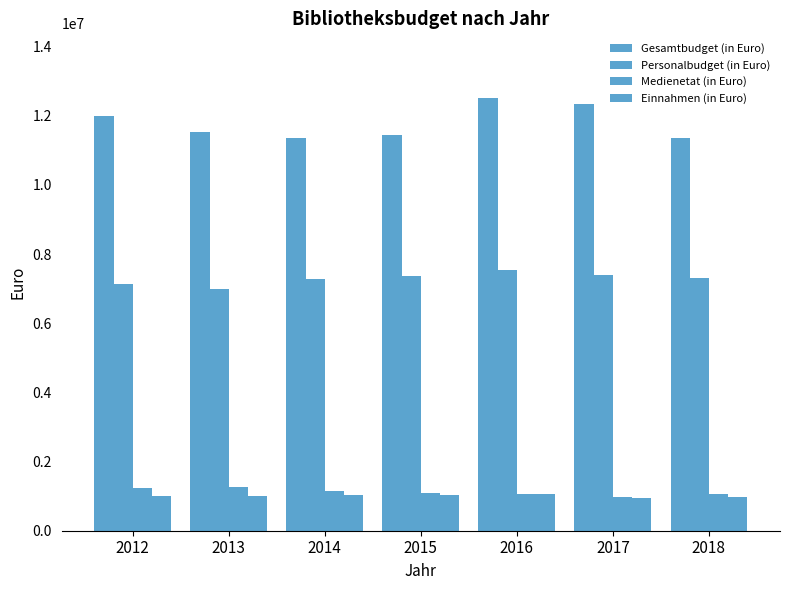

What is the minimum value for Einnahmen (in Euro)?

953302